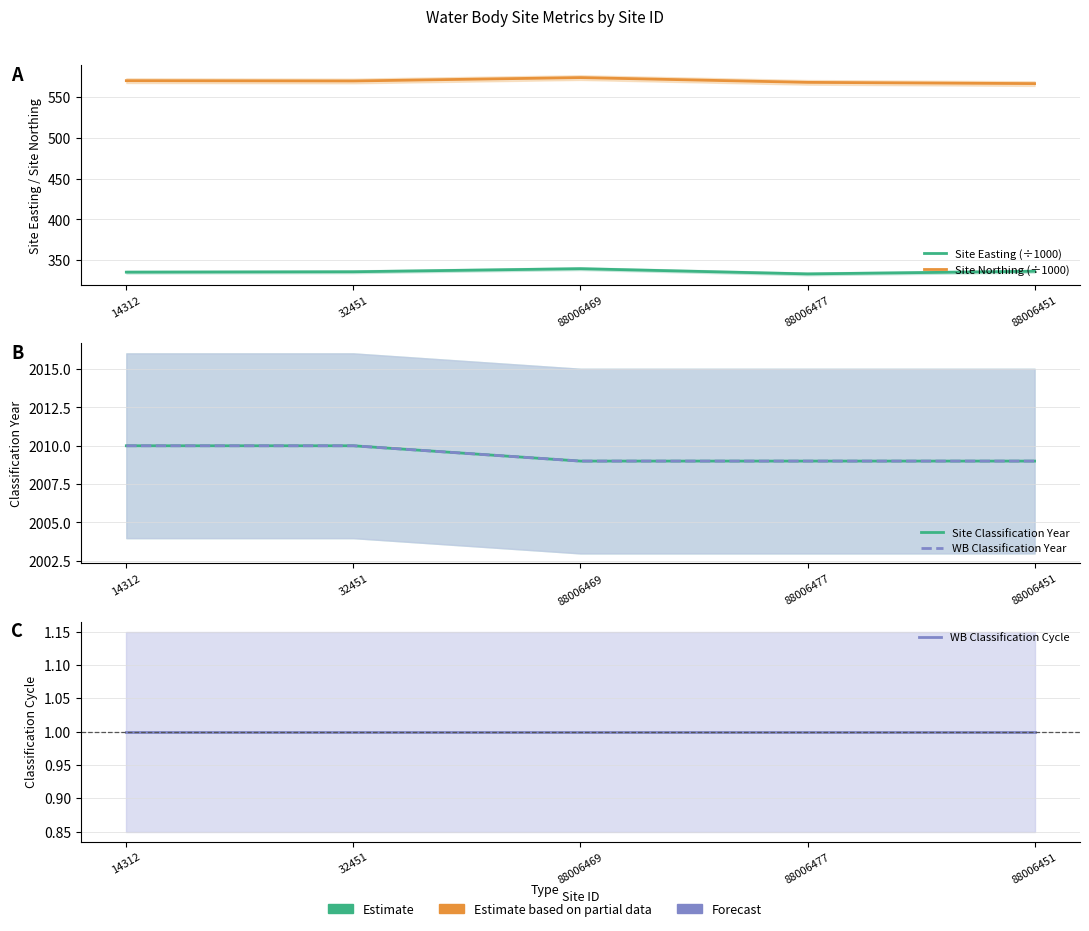

At 88006469, list the series in order from smallest to largest.

WB Classification Cycle, Site Easting (÷1000), Site Northing (÷1000), Site Classification Year, WB Classification Year